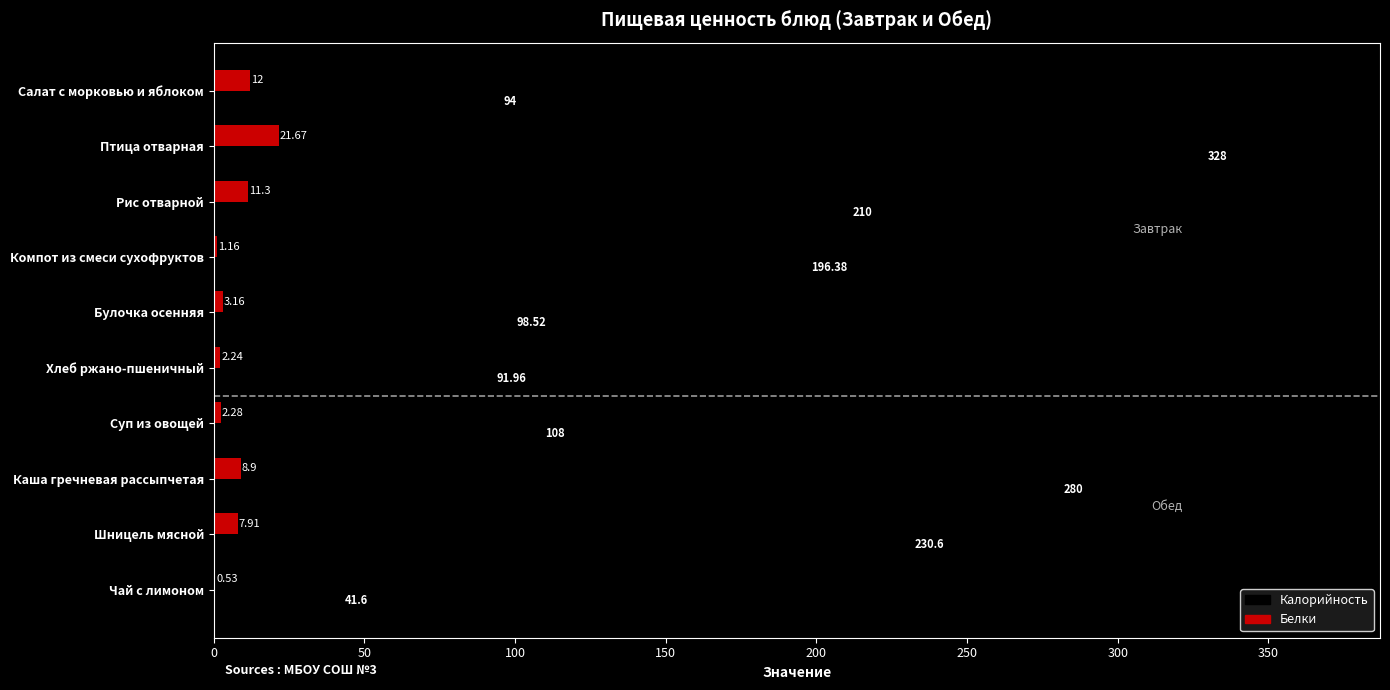

Which series changed the most between Суп из овощей and Шницель мясной?

Калорийность